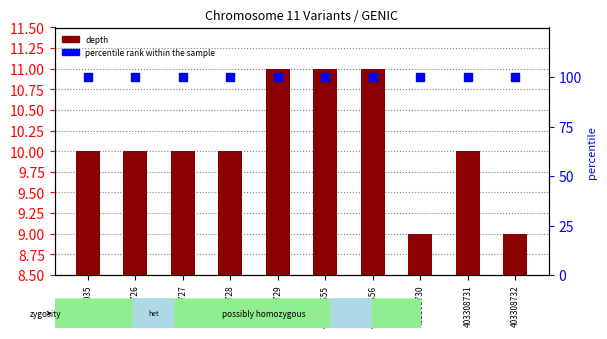

What is the total value across all series at 403308732?

109